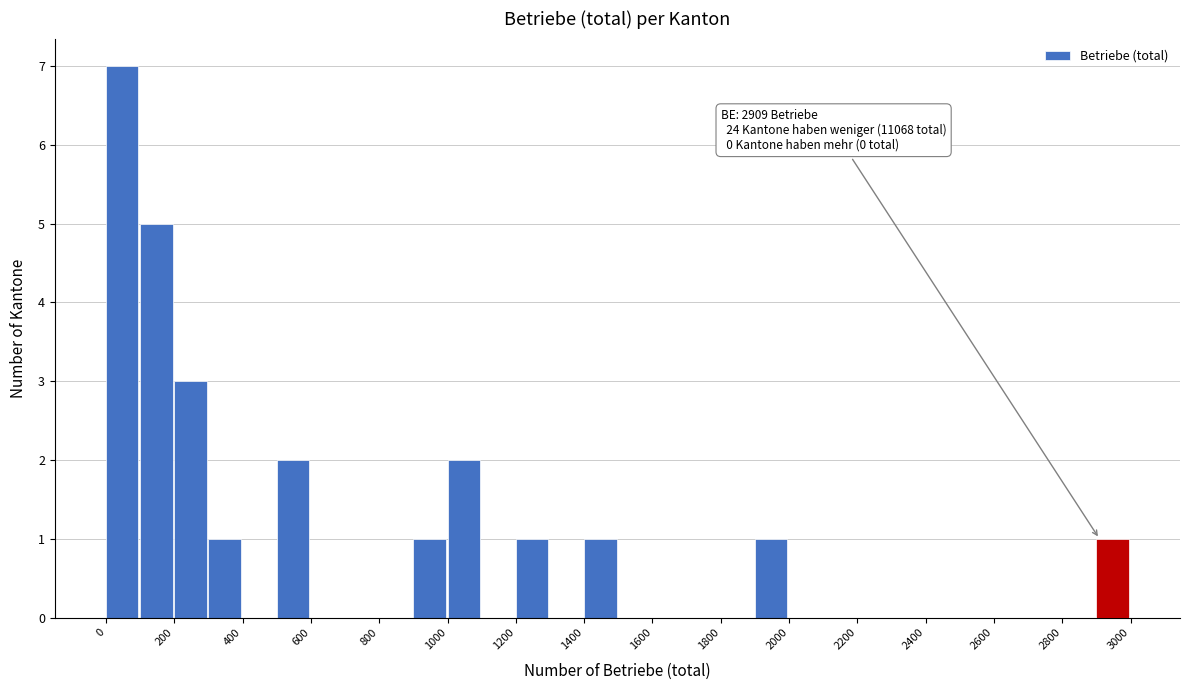

Which range on the x-axis has the tallest bar?

0 to 100